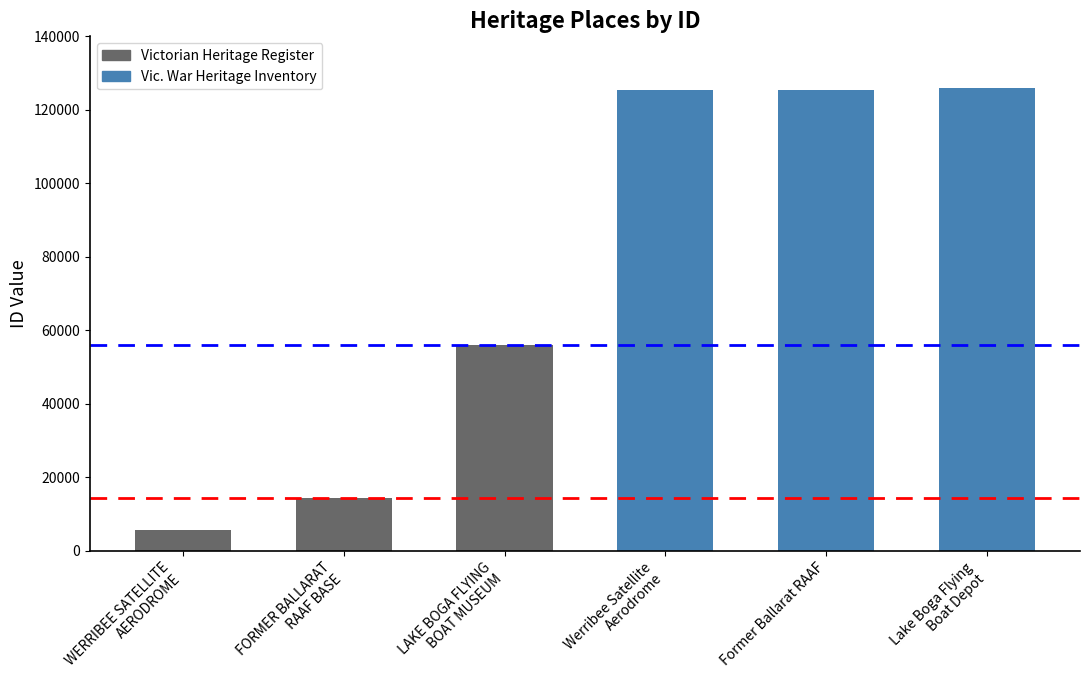

Between FORMER BALLARAT
RAAF BASE and WERRIBEE SATELLITE
AERODROME, which is larger?

FORMER BALLARAT
RAAF BASE